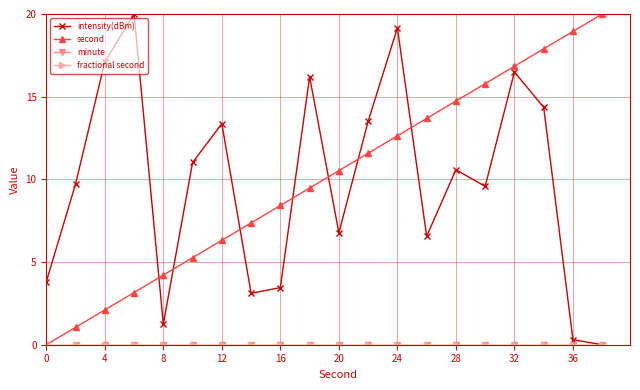

Is this an area chart (filled region under the line)?

No